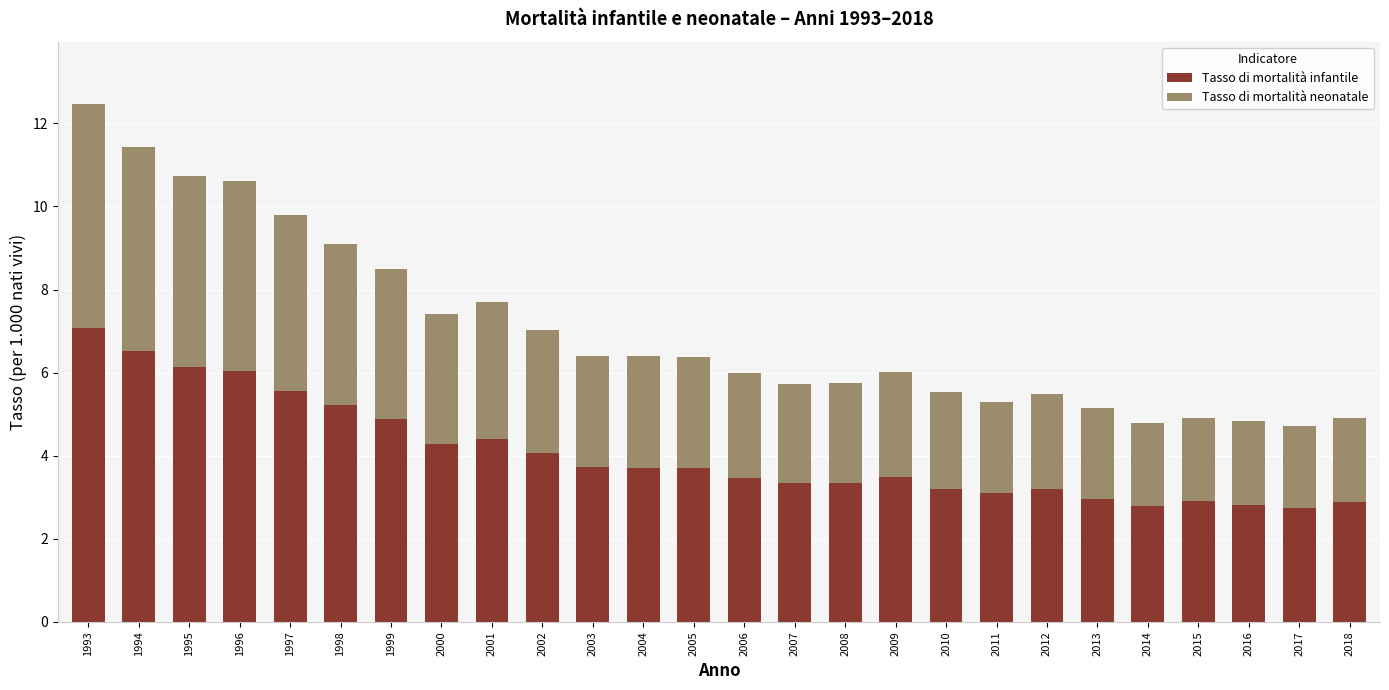

At which category is the sum across all series the highest?

1993